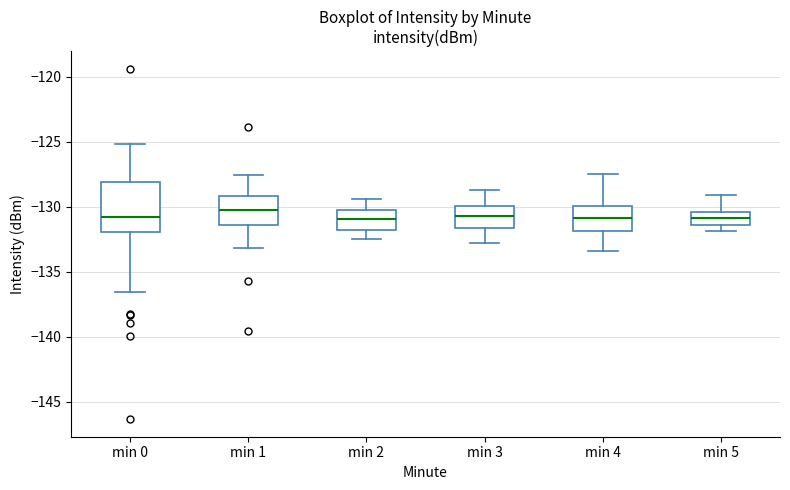

Where is the lower edge of the box for min 0 on the y-axis? The values are not printed on the chart, so give them approximately, as read against the axis.

-132.0